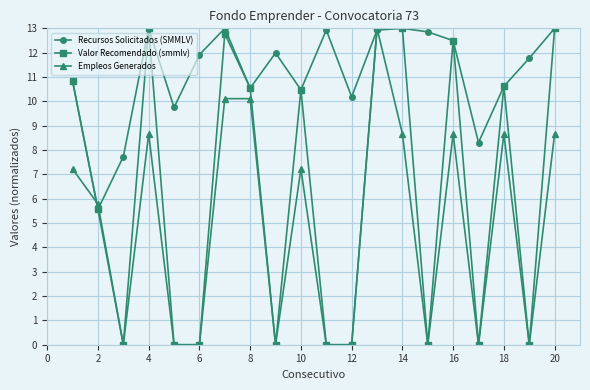

What is the difference between the second highest and minimum values in the Valor Recomendado (smmlv) series?

13.0